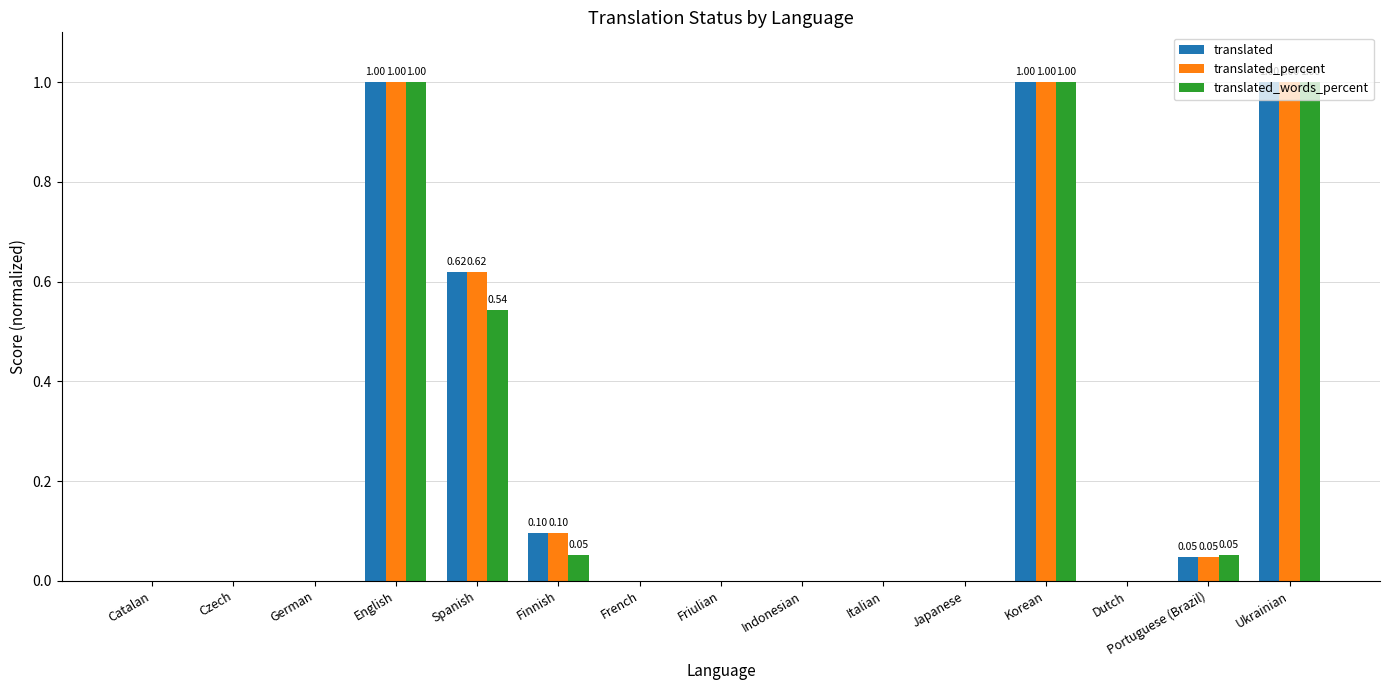

Is the value of translated_words_percent at Ukrainian greater than the value of translated at Indonesian?

Yes